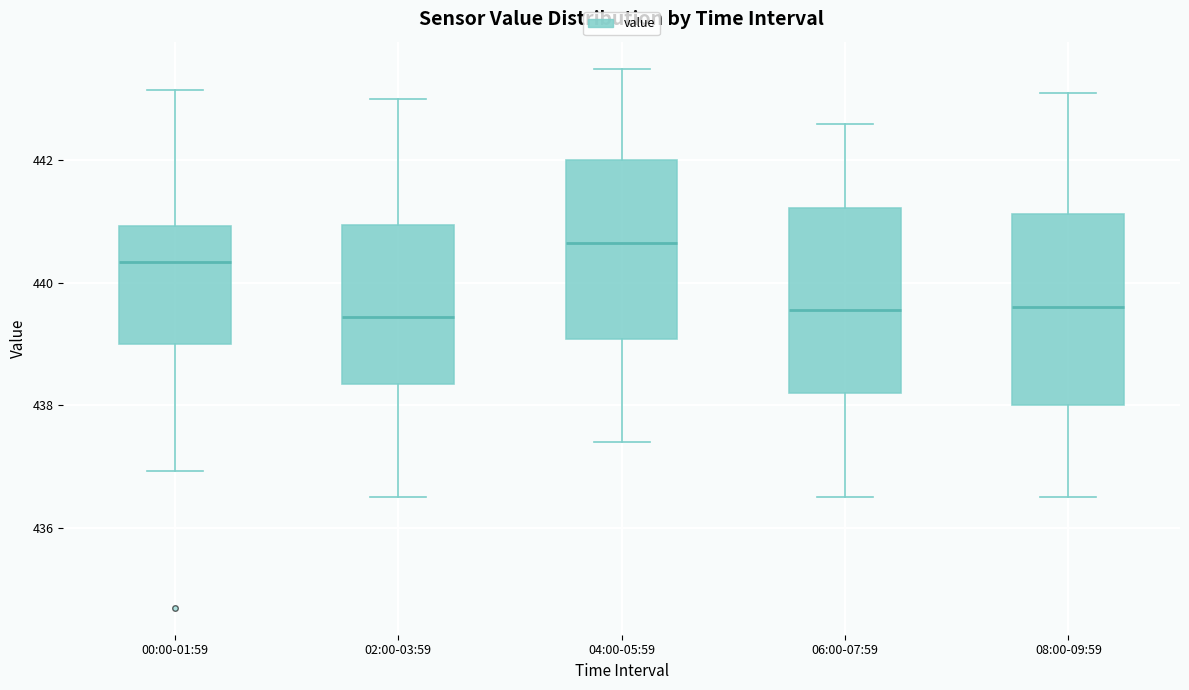

Which box has the highest median line?

04:00-05:59